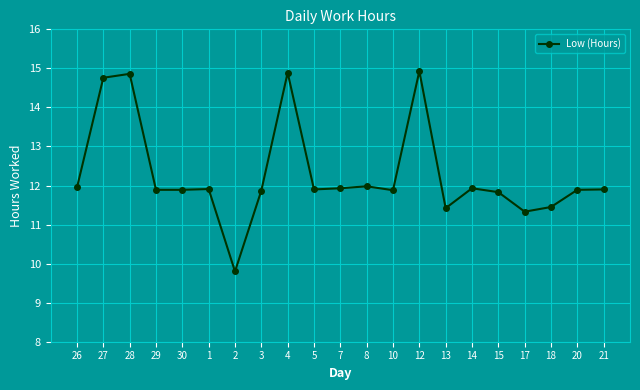

Where does the data first go above 11?

26